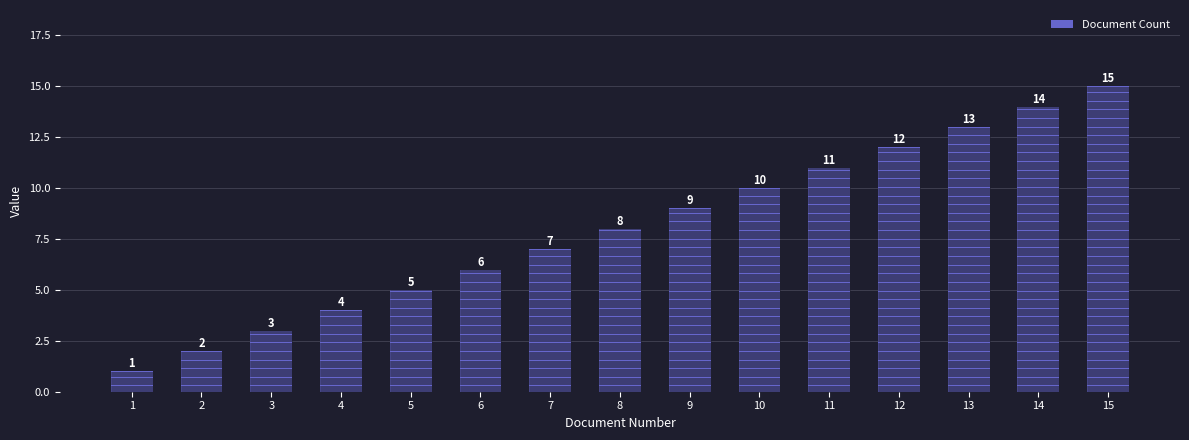

Read the value at 13.

13